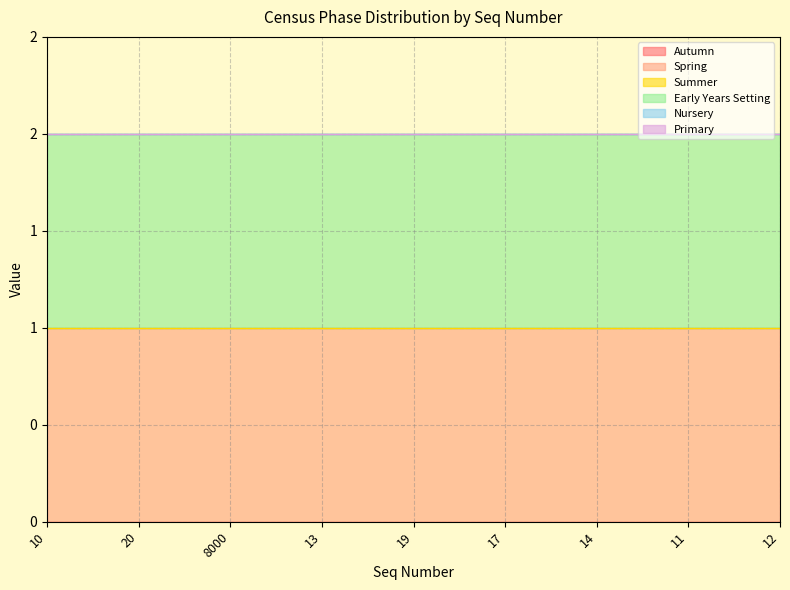

True or false: Early Years Setting and Primary intersect in this chart.

False